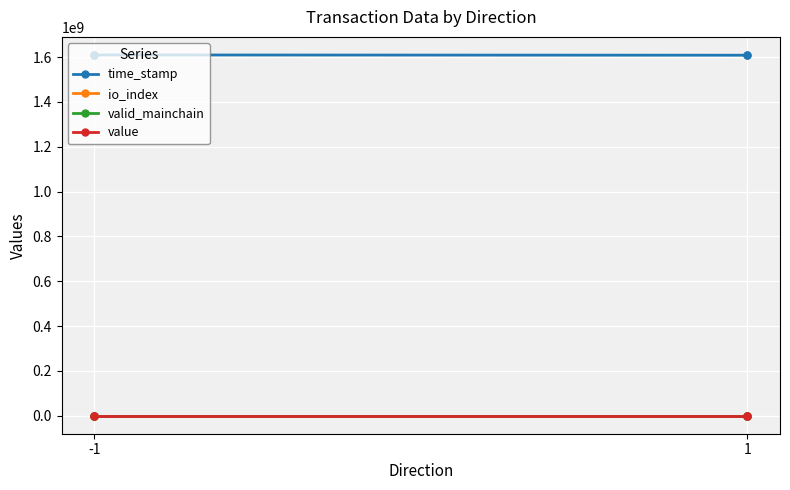

Does the chart display data point markers on the line(s)?

Yes